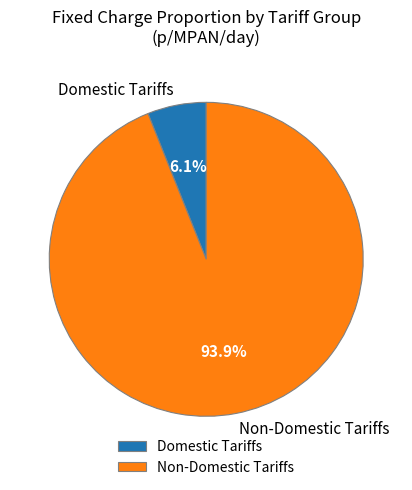

Is there any slice that represents more than half of the pie?

Yes